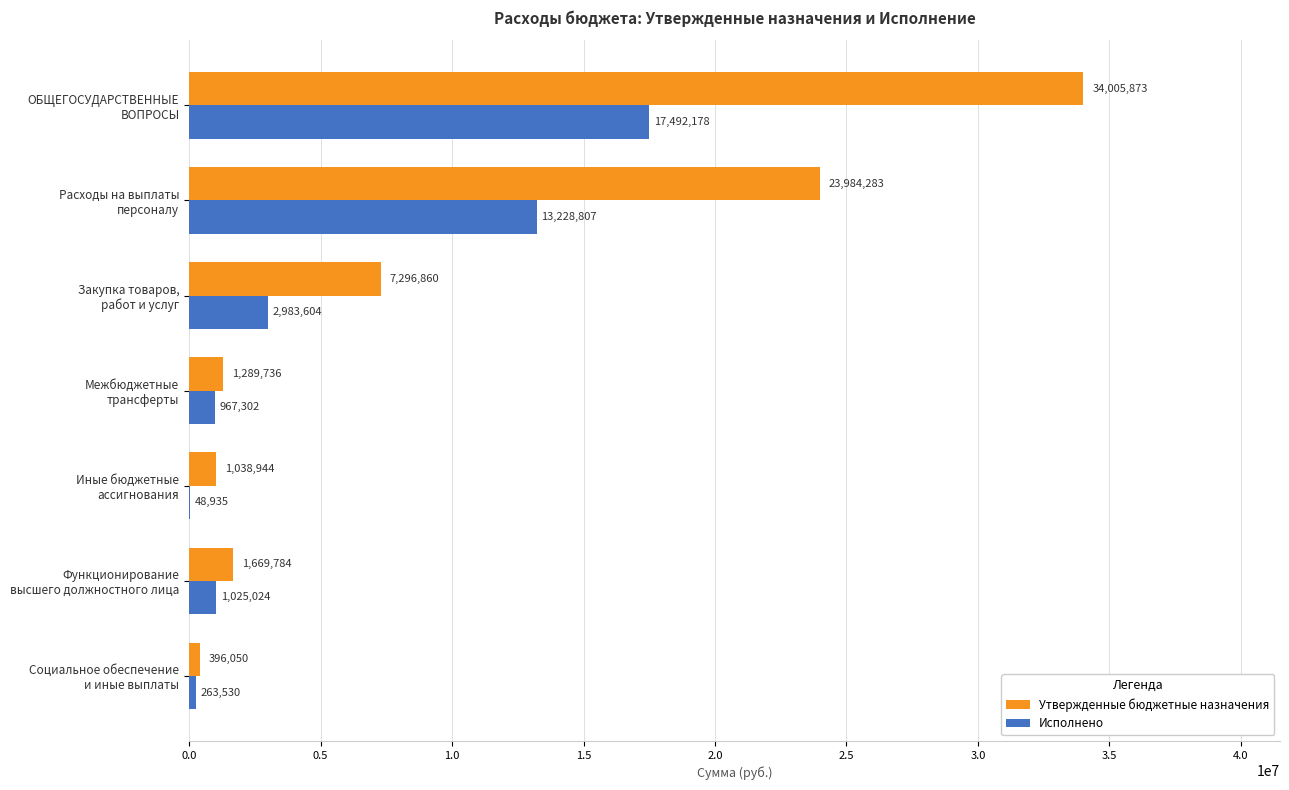

What is the maximum value shown in the chart?

34005872.7